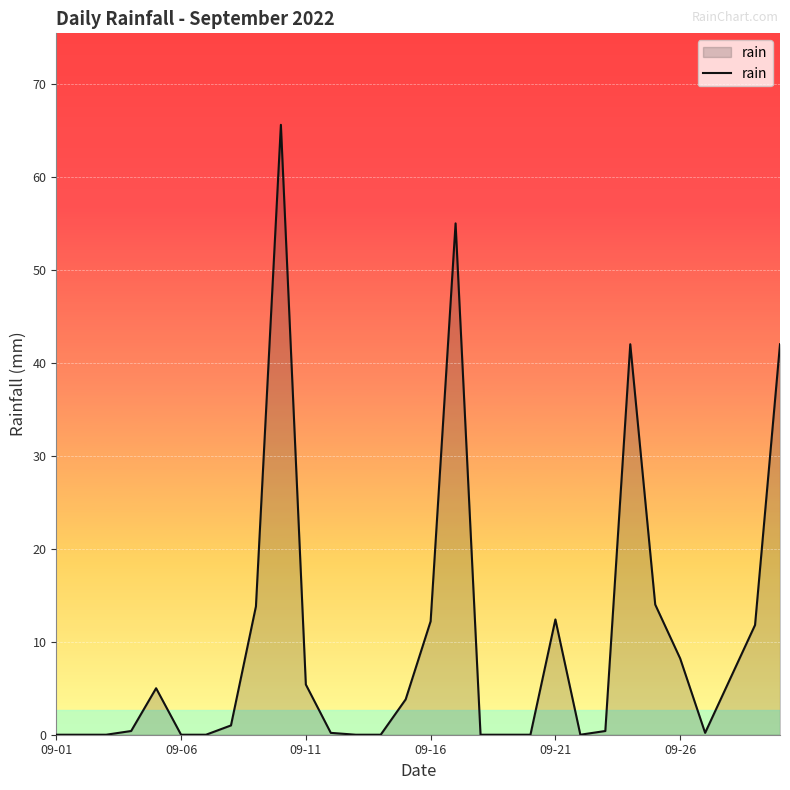

Does the chart display data point markers on the line(s)?

No